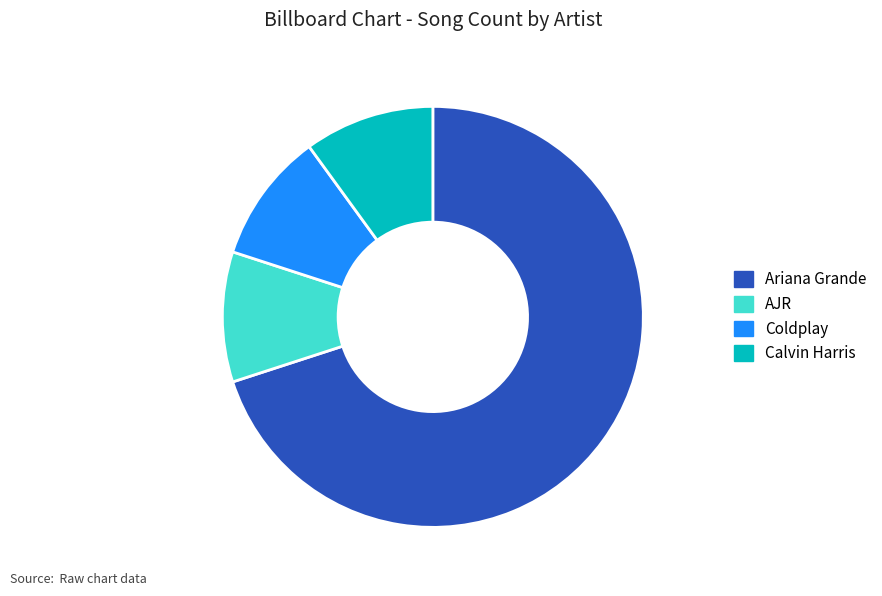

Is it true that Coldplay is 10% of the pie?

True